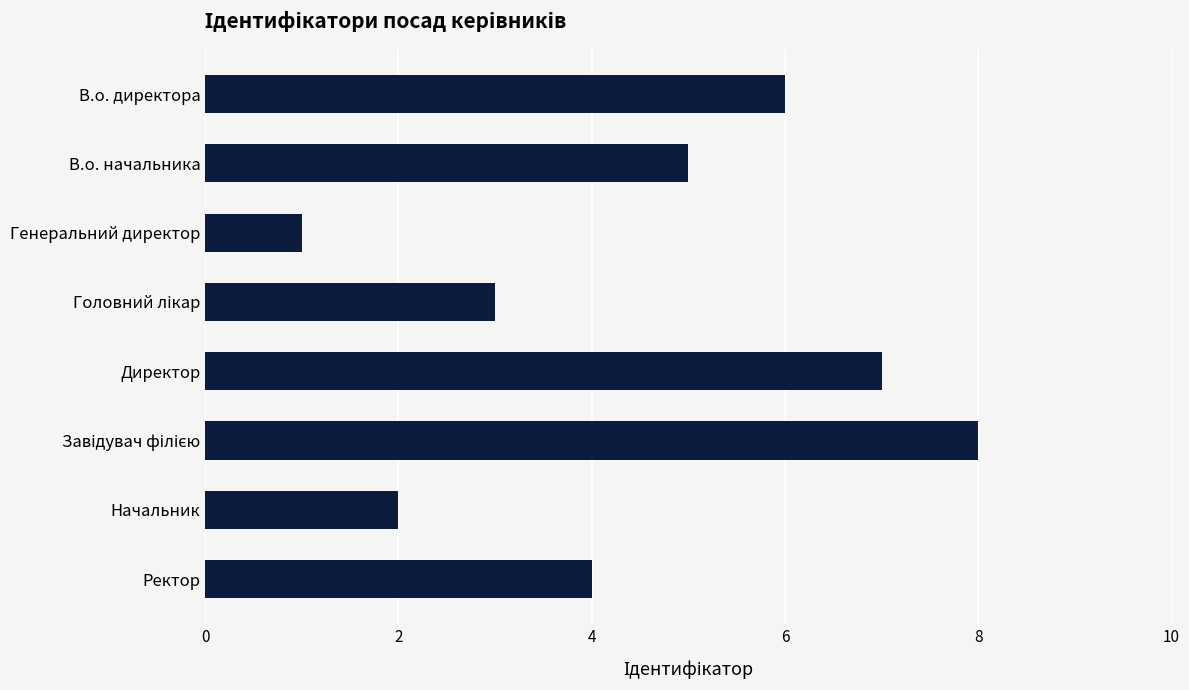

Are the bars horizontal?

Yes